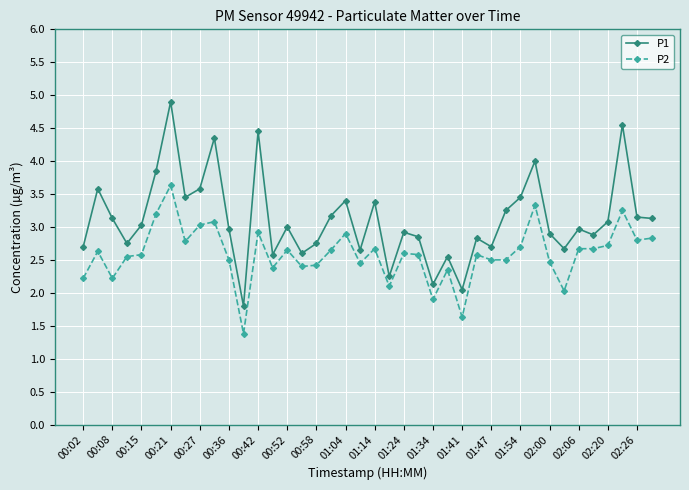

True or false: P2 has more than 0 interior local peaks.

True